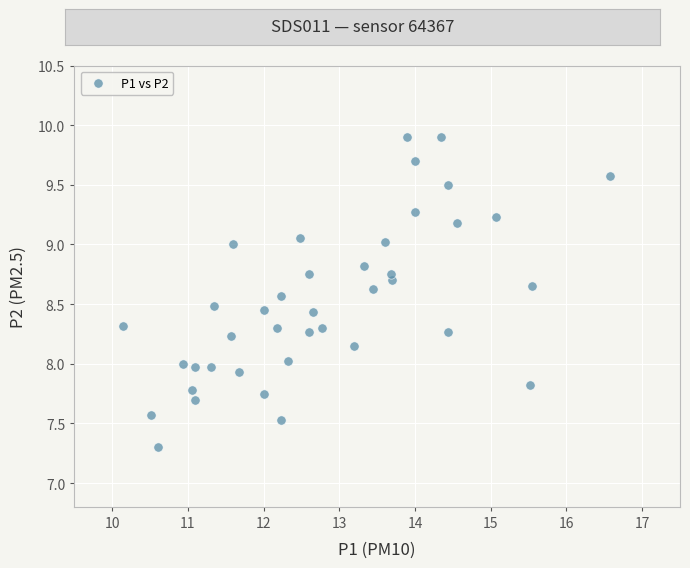

What is the range of Y values (max minus min)?

2.6